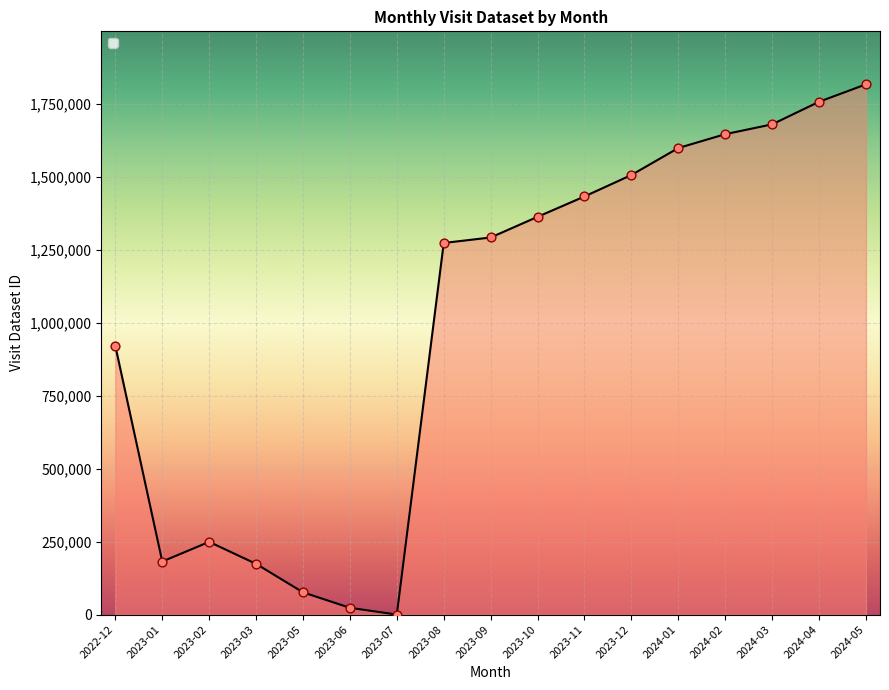

Between 2024-01 and 2024-02, which is larger?

2024-02